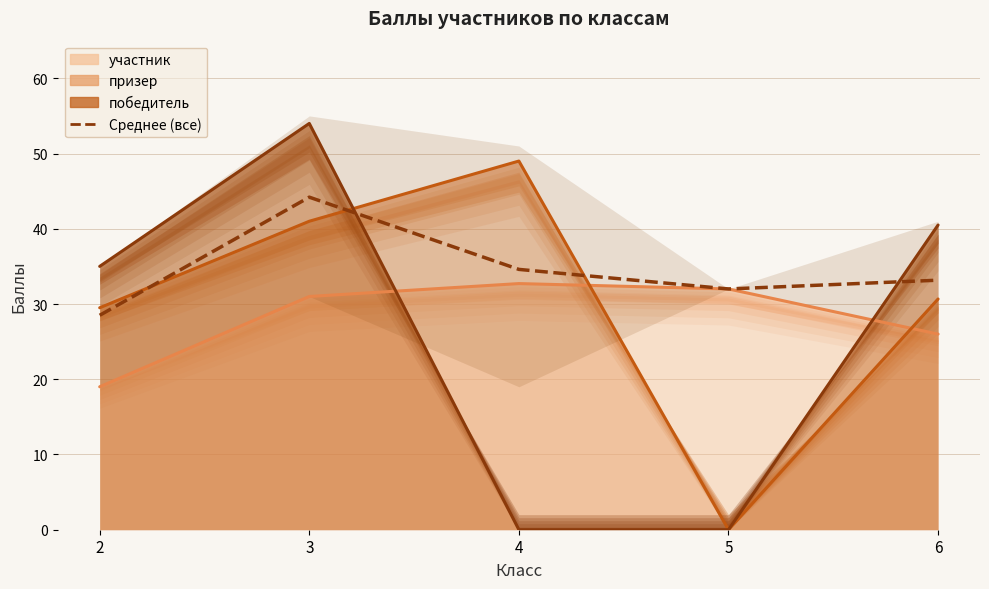

What is the value of the 2nd point from the left?

44.2